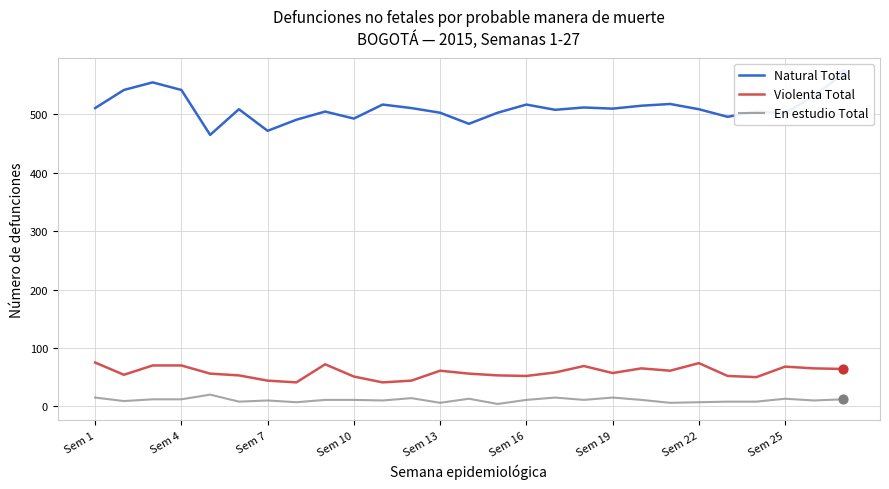

What are all the series names shown in the legend?

Natural Total, Violenta Total, En estudio Total